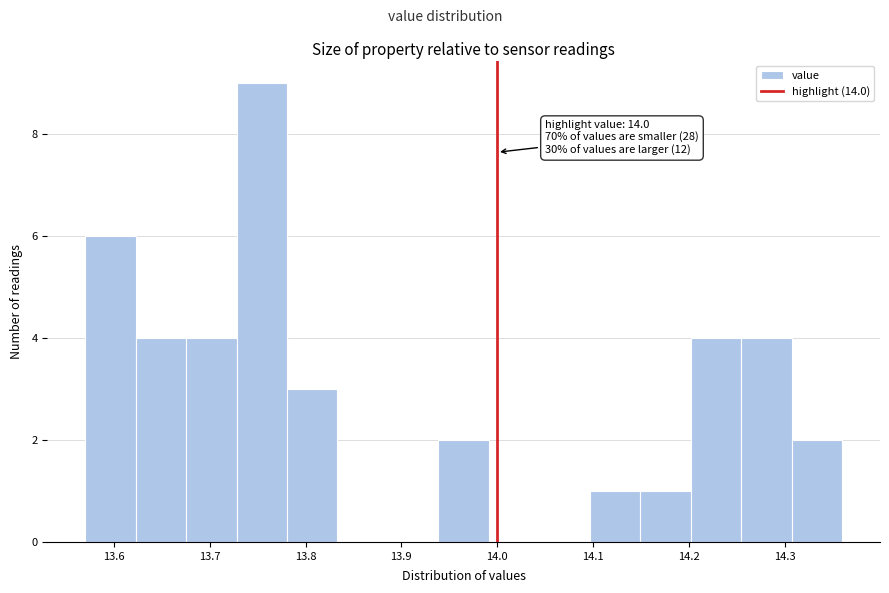

Which range on the x-axis has the tallest bar?

13.73 to 13.78